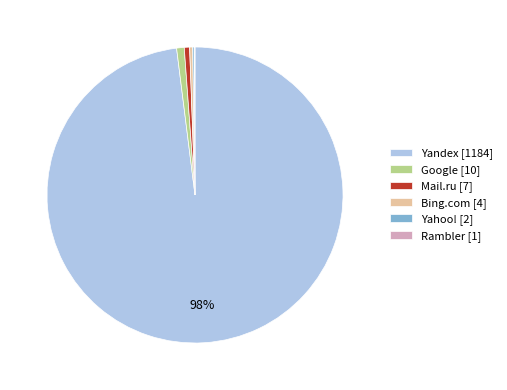

To the nearest percent, what is the difference between the largest and smallest slice percentages?

98%